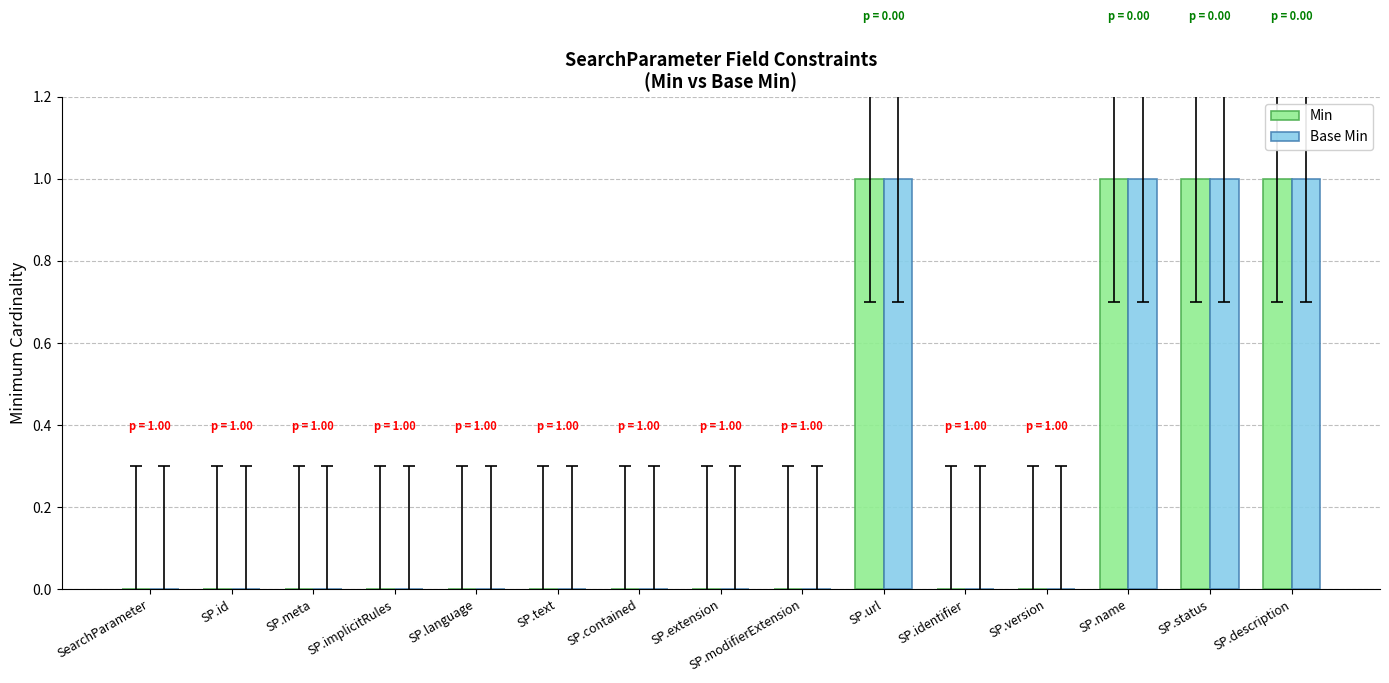

Reading left to right, transcribe all the data shown in this chart.

Min: SearchParameter=0	SP.id=0	SP.meta=0	SP.implicitRules=0	SP.language=0	SP.text=0	SP.contained=0	SP.extension=0	SP.modifierExtension=0	SP.url=1	SP.identifier=0	SP.version=0	SP.name=1	SP.status=1	SP.description=1
Base Min: SearchParameter=0	SP.id=0	SP.meta=0	SP.implicitRules=0	SP.language=0	SP.text=0	SP.contained=0	SP.extension=0	SP.modifierExtension=0	SP.url=1	SP.identifier=0	SP.version=0	SP.name=1	SP.status=1	SP.description=1